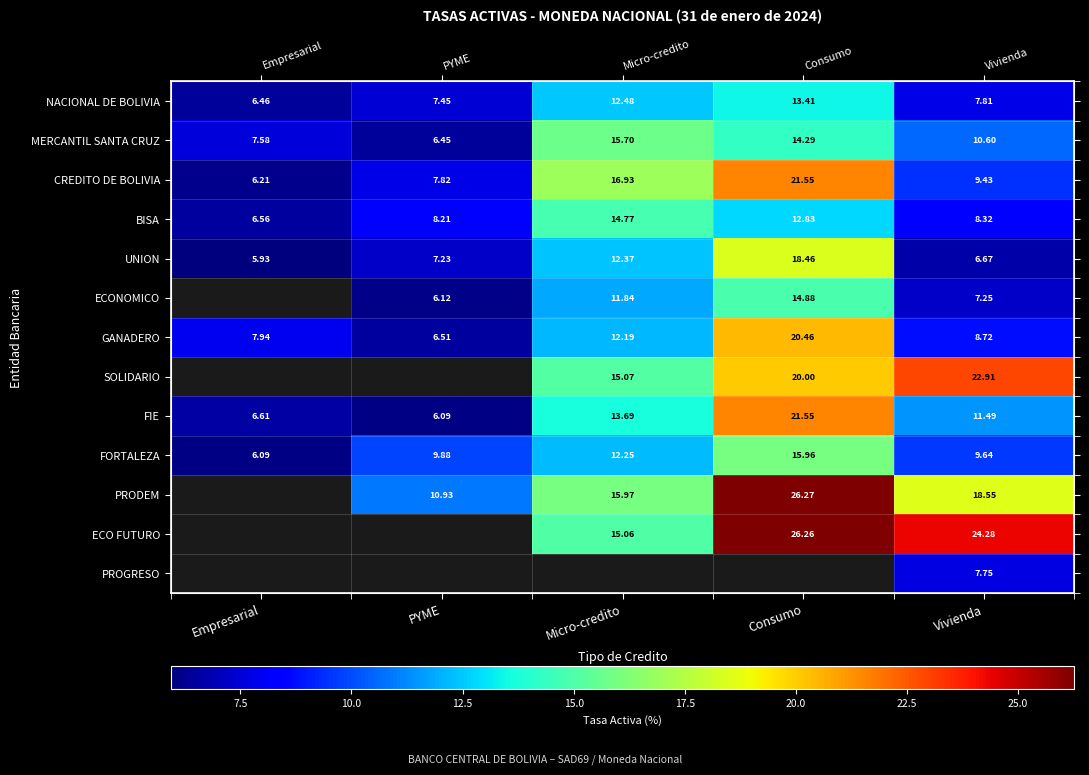

What is the minimum value shown in the chart?

5.9